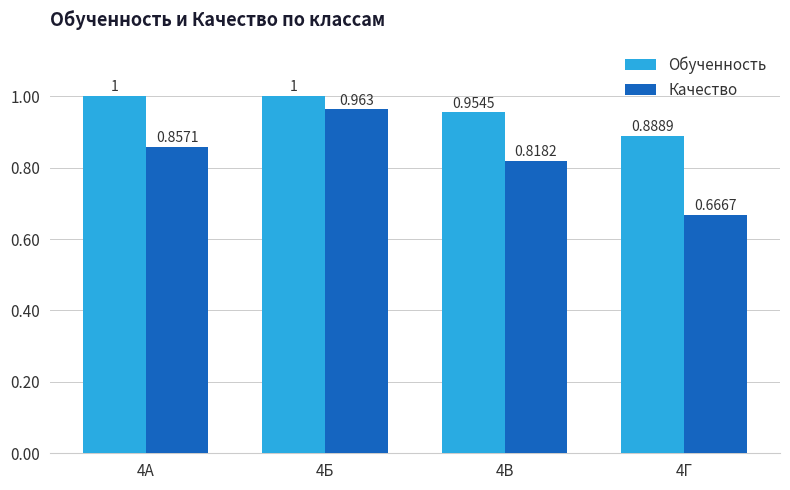

How many groups of bars are there?

4